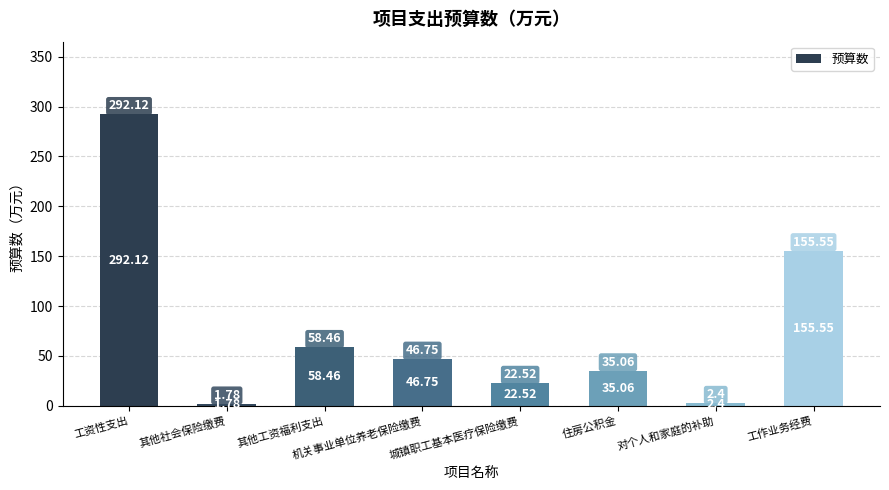

At which label does the data first exceed 46?

工资性支出